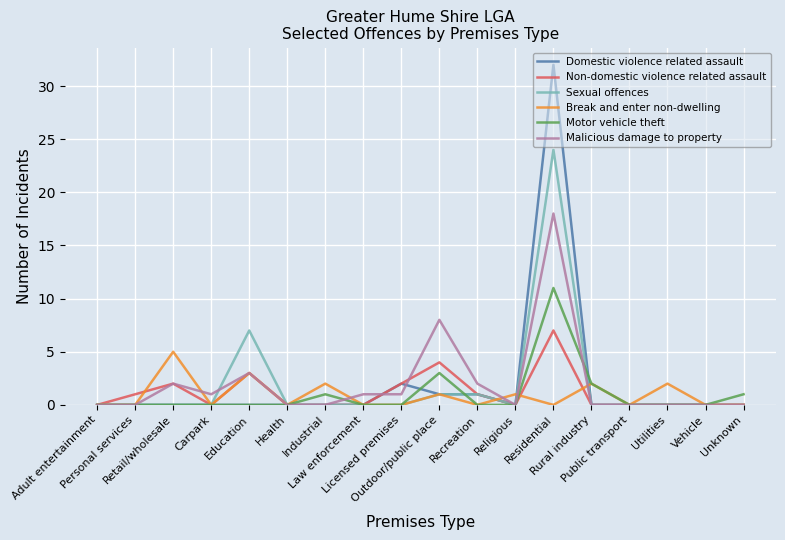

Rank the series by their maximum value, from highest to lowest.

Domestic violence related assault, Sexual offences, Malicious damage to property, Motor vehicle theft, Non-domestic violence related assault, Break and enter non-dwelling